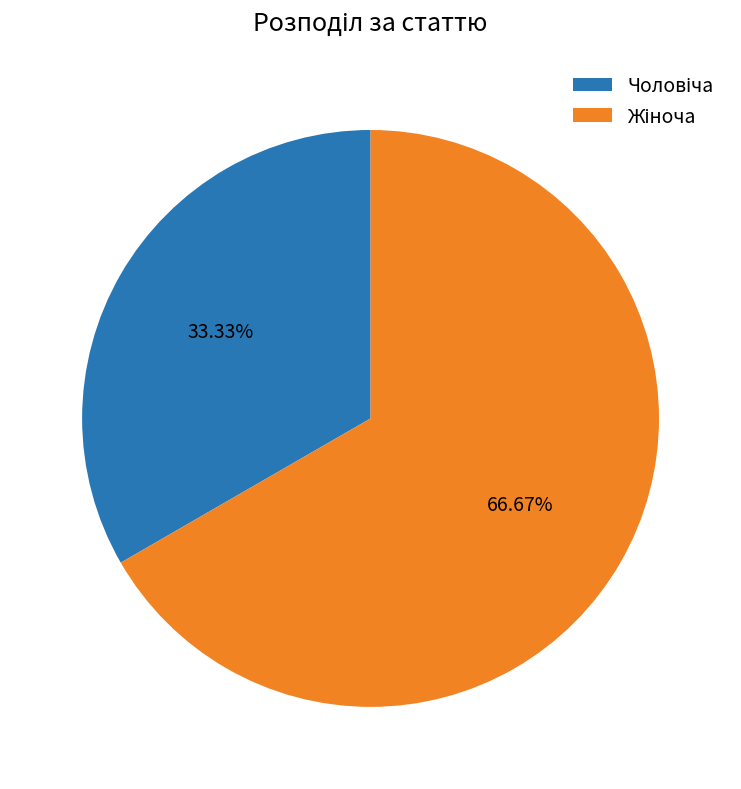

Is there any slice that represents more than half of the pie?

Yes